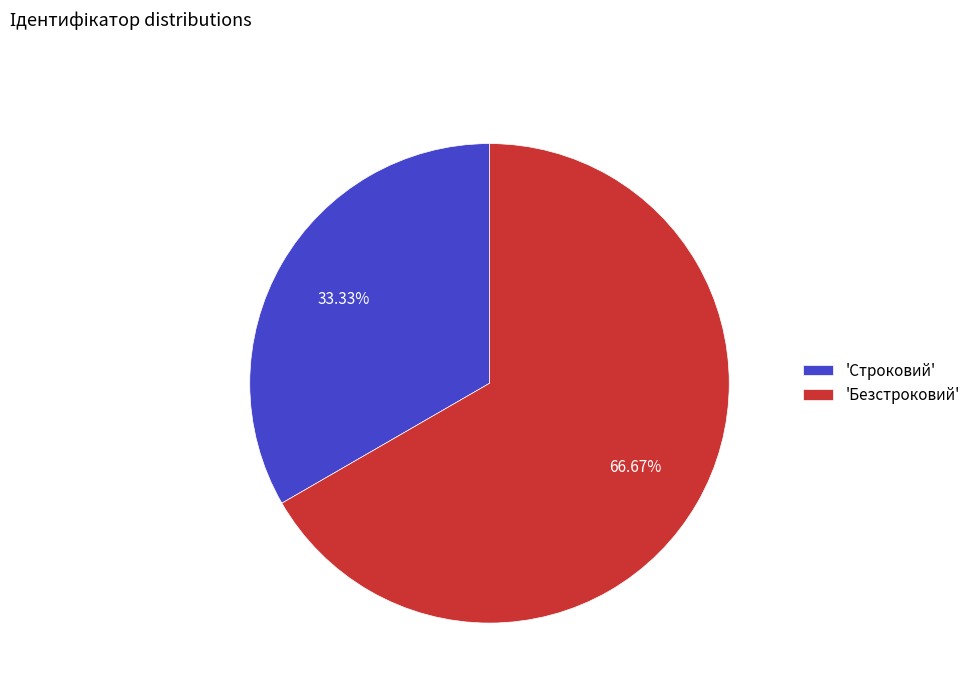

What is the ratio of the value at 'Безстроковий' to the value at 'Строковий'?

2.0